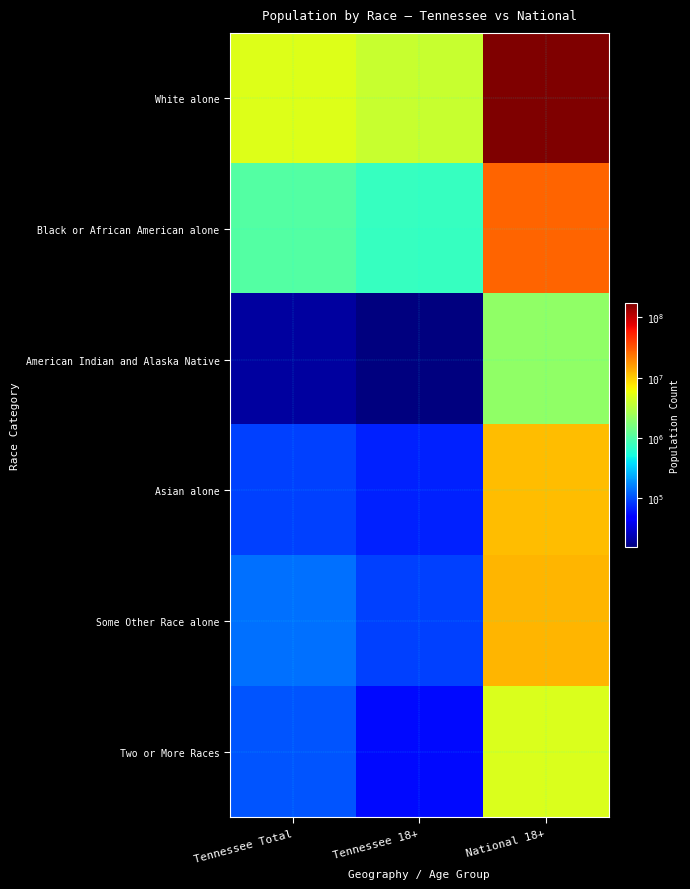

Which series has the largest total across all categories?

White alone